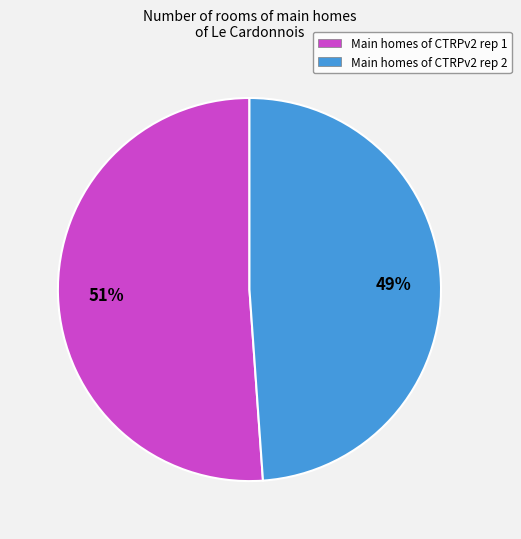

To the nearest percent, what portion does Main homes of CTRPv2 rep 2 represent?

49%